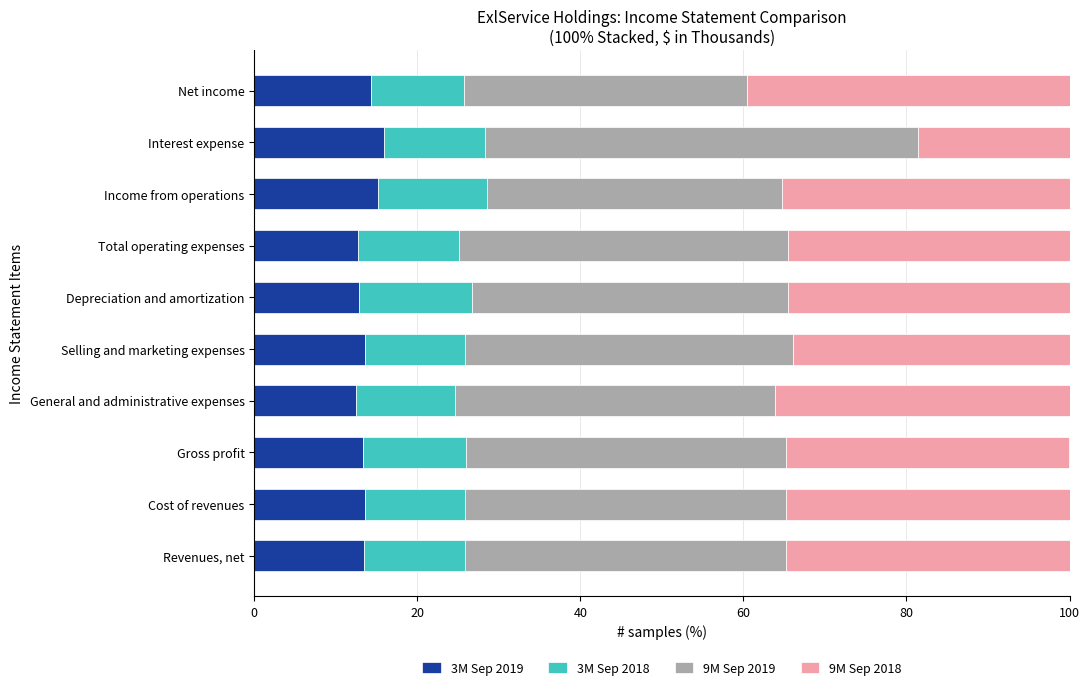

What is the total value across all series at Selling and marketing expenses?

100.0